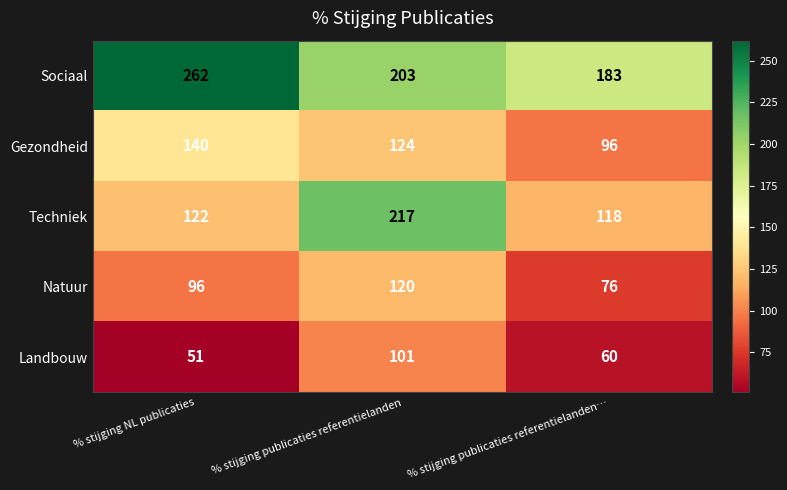

Reading left to right, list all the values displayed in this chart.

Sociaal: % stijging NL publicaties=262	% stijging publicaties referentielanden=203	% stijging publicaties referentielanden…=183
Gezondheid: % stijging NL publicaties=140	% stijging publicaties referentielanden=124	% stijging publicaties referentielanden…=96
Techniek: % stijging NL publicaties=122	% stijging publicaties referentielanden=217	% stijging publicaties referentielanden…=118
Natuur: % stijging NL publicaties=96	% stijging publicaties referentielanden=120	% stijging publicaties referentielanden…=76
Landbouw: % stijging NL publicaties=51	% stijging publicaties referentielanden=101	% stijging publicaties referentielanden…=60